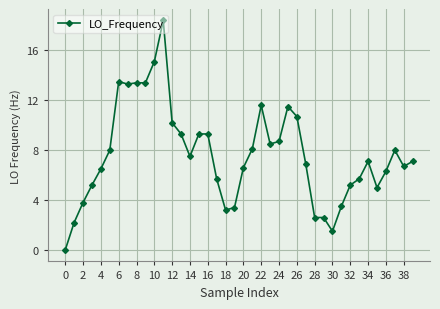

What is the average value?

7.6